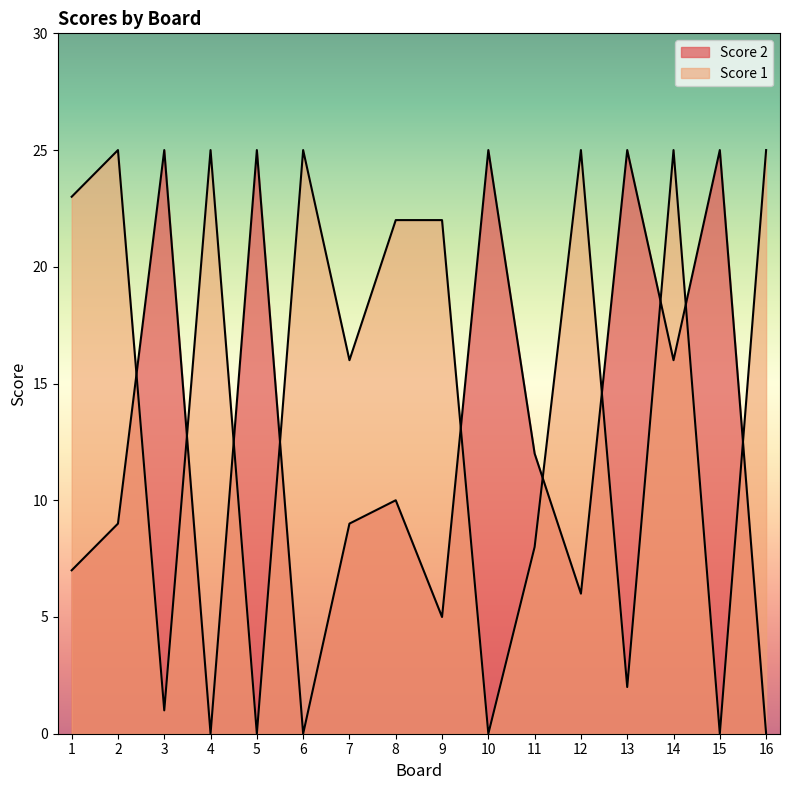

Rank the categories by Score 1 value from lowest to highest.

5, 10, 15, 3, 13, 11, 7, 8, 9, 1, 2, 4, 6, 12, 14, 16